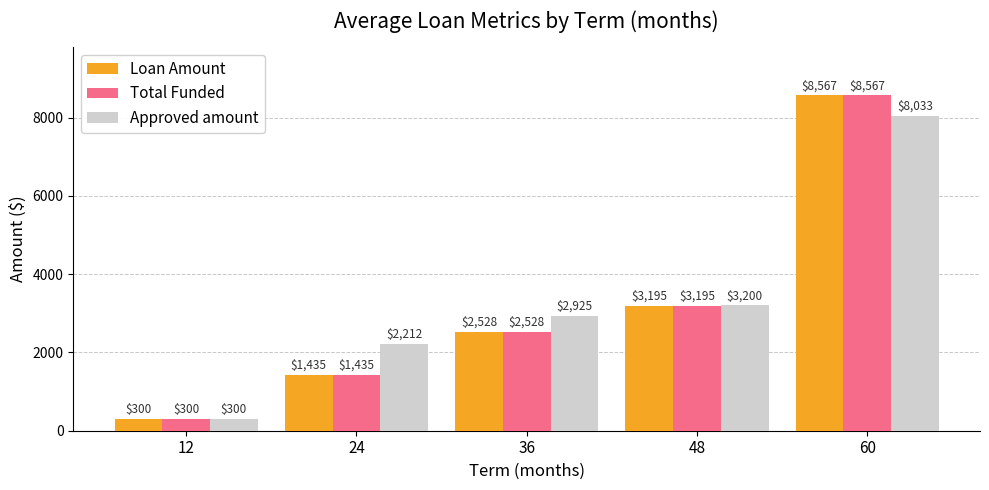

Between 12 and 24, which series saw the biggest shift?

Approved amount